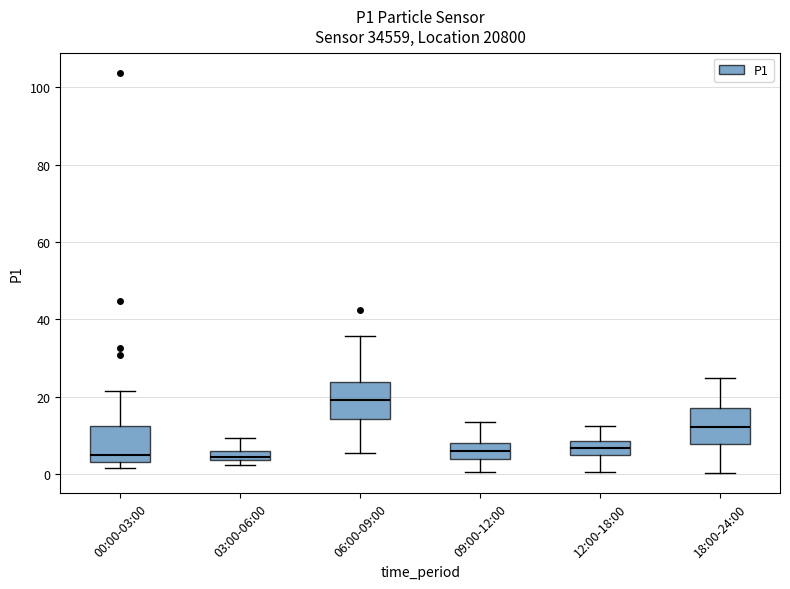

Which box has the highest median line?

06:00-09:00